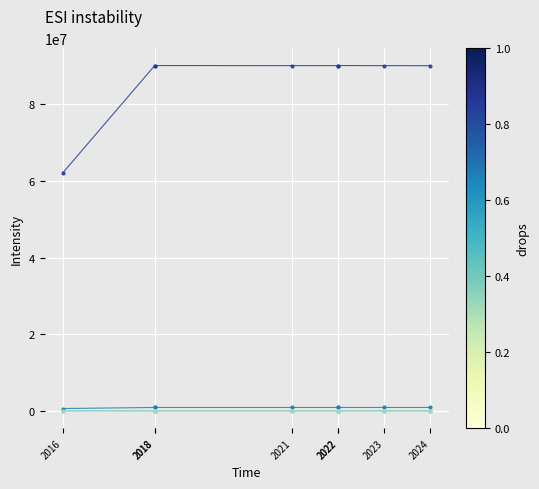

What are all the series names shown in the legend?

Commodity_Cn8Code, Commodity_Hs6Code, Commodity_Hs4Code, Commodity_Hs2Code